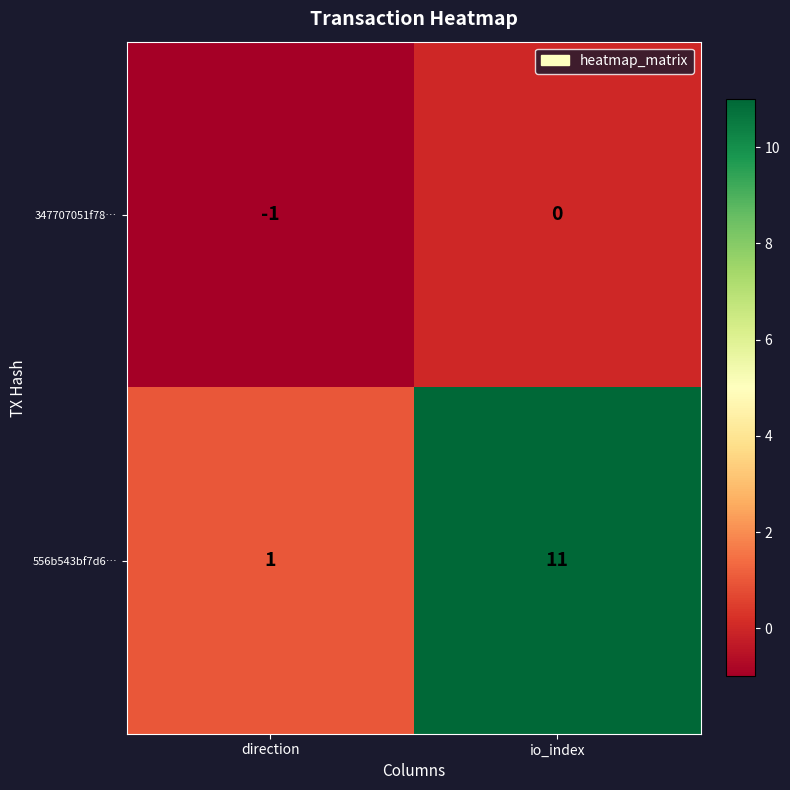

The 556b543bf7d6… series shows 11 at io_index. True or false?

True